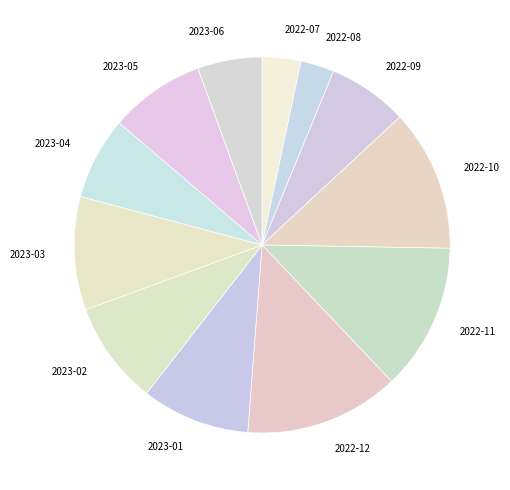

Is the sum of 2022-11 and 2022-09 greater than half?

No